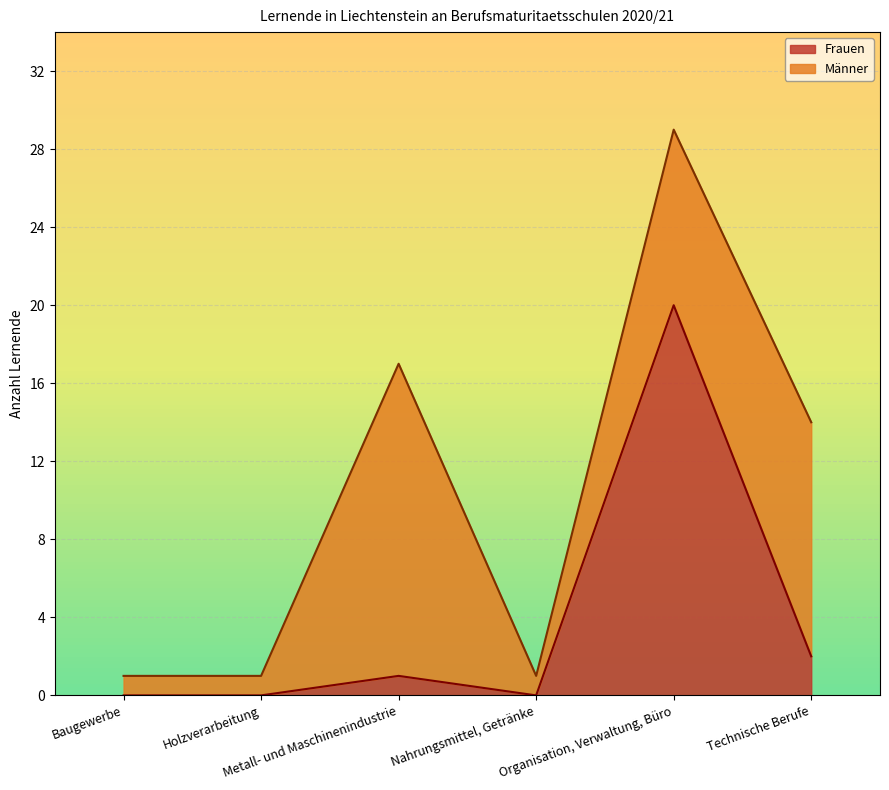

How many data points does each series have?

6